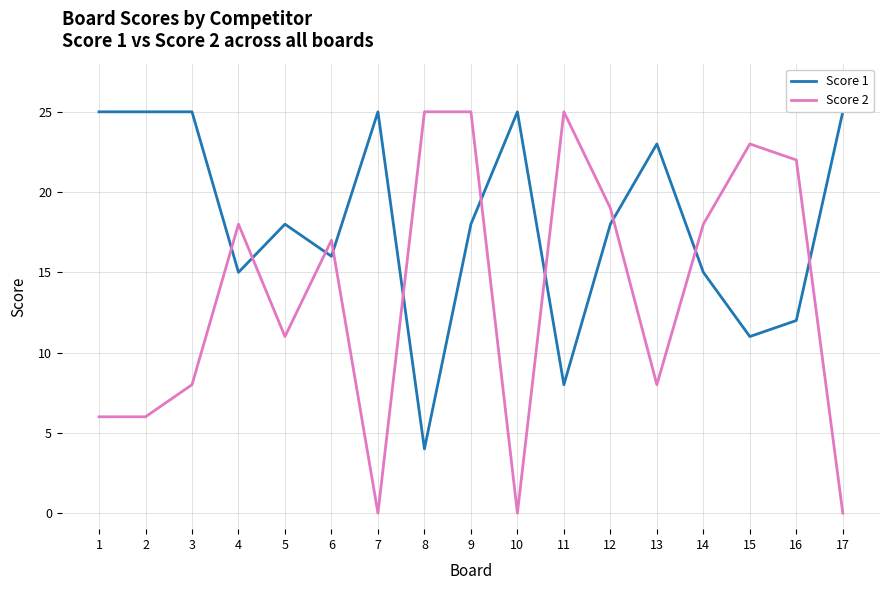

At which category is the sum across all series the highest?

9